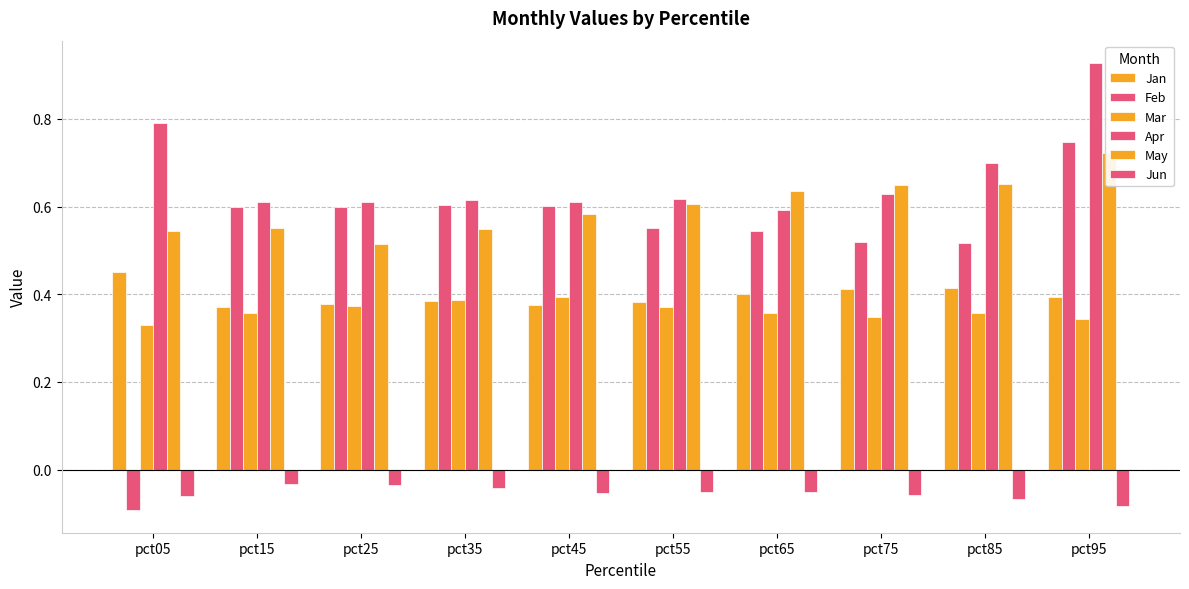

Is the value of Feb at pct95 greater than the value of Jan at pct25?

Yes